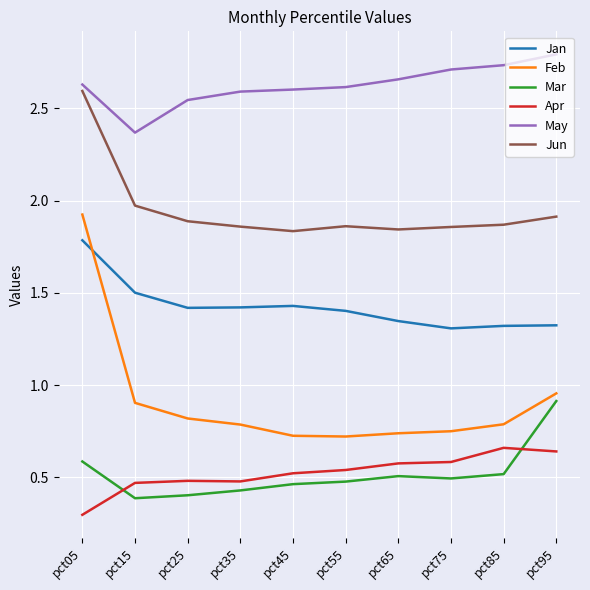

Count the number of categories in the chart.

10